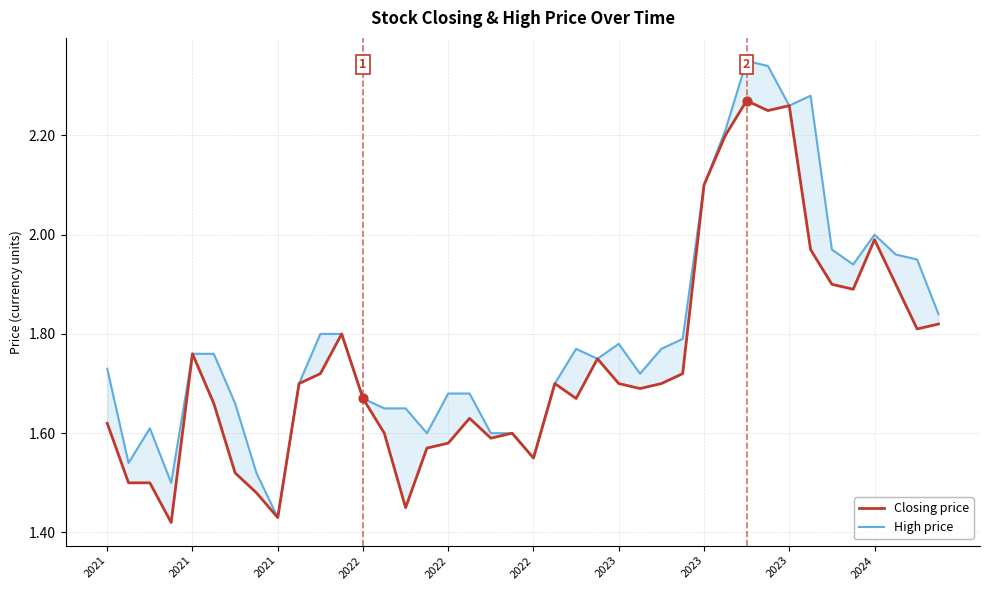

Which series reaches the minimum Y coordinate?

Closing price